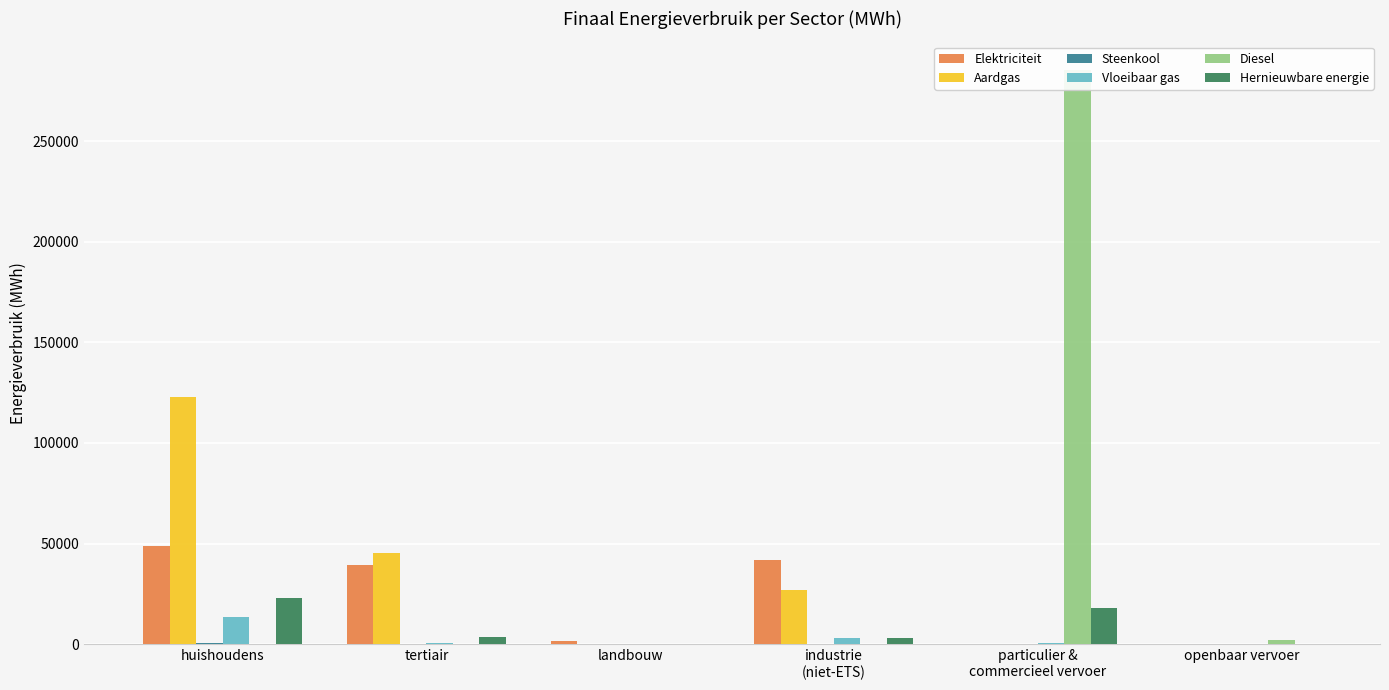

What is the highest value of the Steenkool series?

789.5